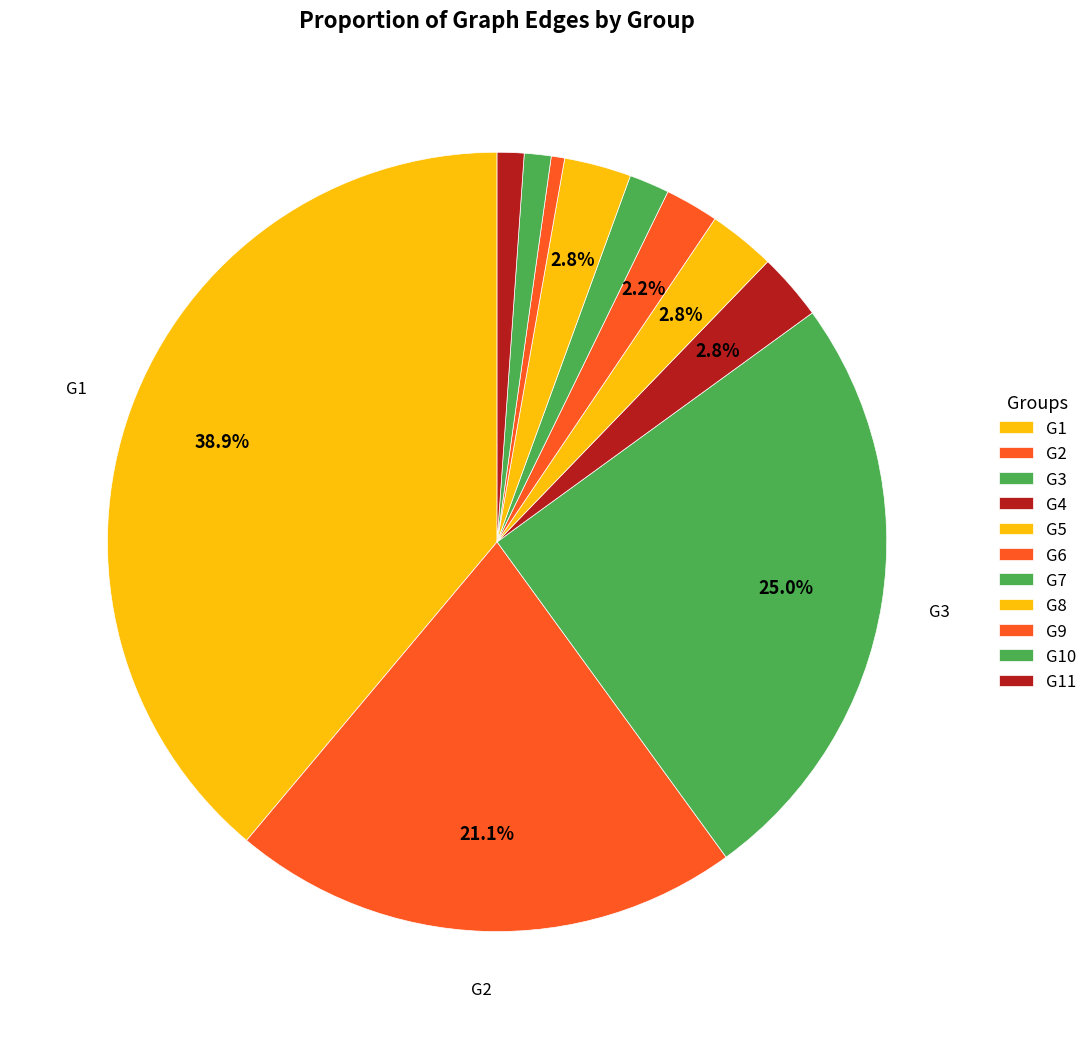

True or false: G6 accounts for 2% of the total.

True